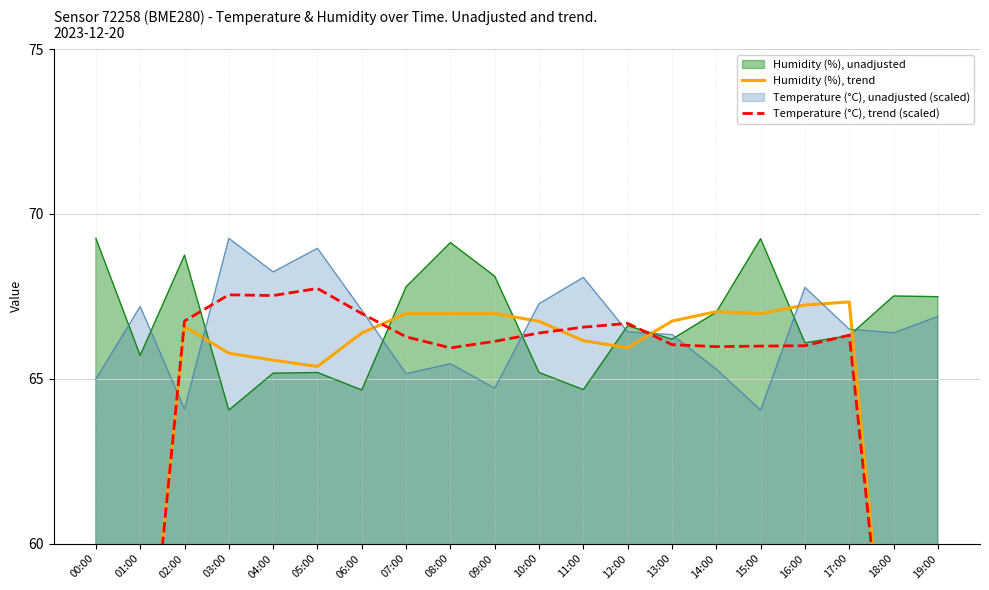

Which category has the highest value in the Temperature (°C), unadjusted (scaled) series?

03:00